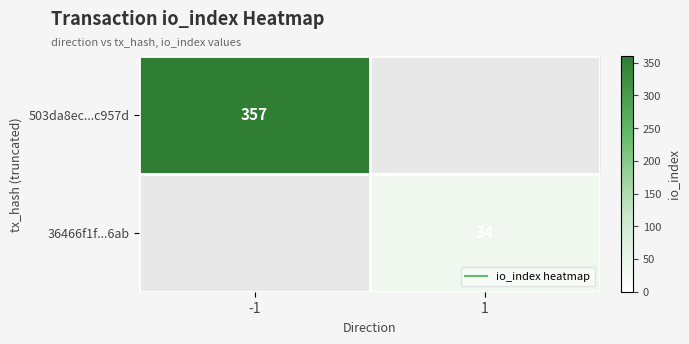

What value does the 503da8ec...c957d series have at -1?

357.0